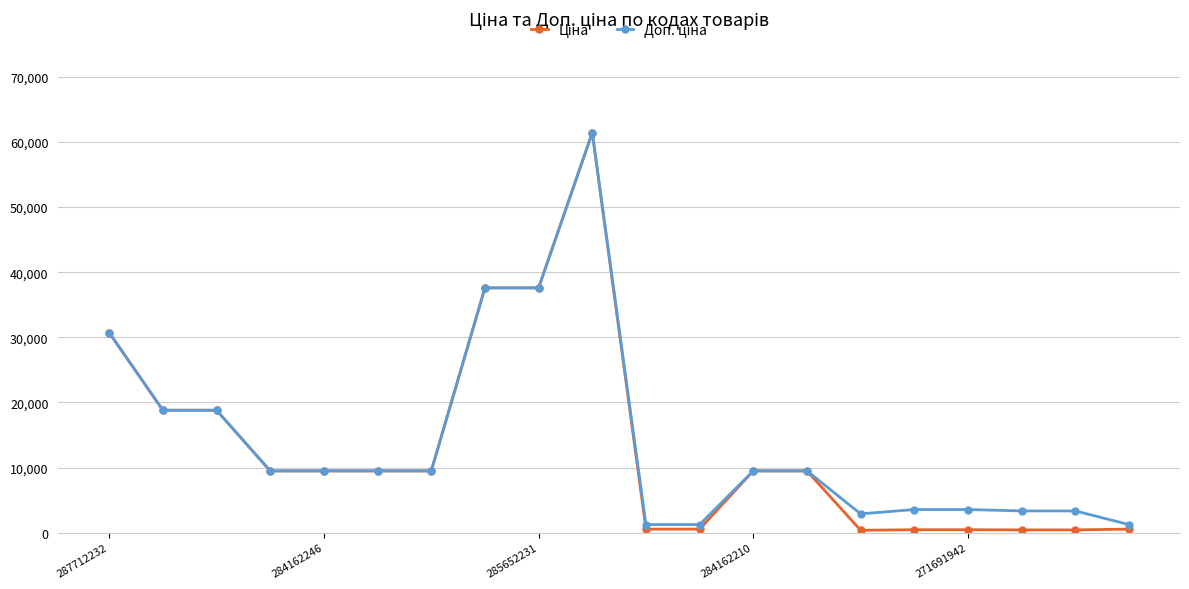

What is the greatest value displayed?

61434.3